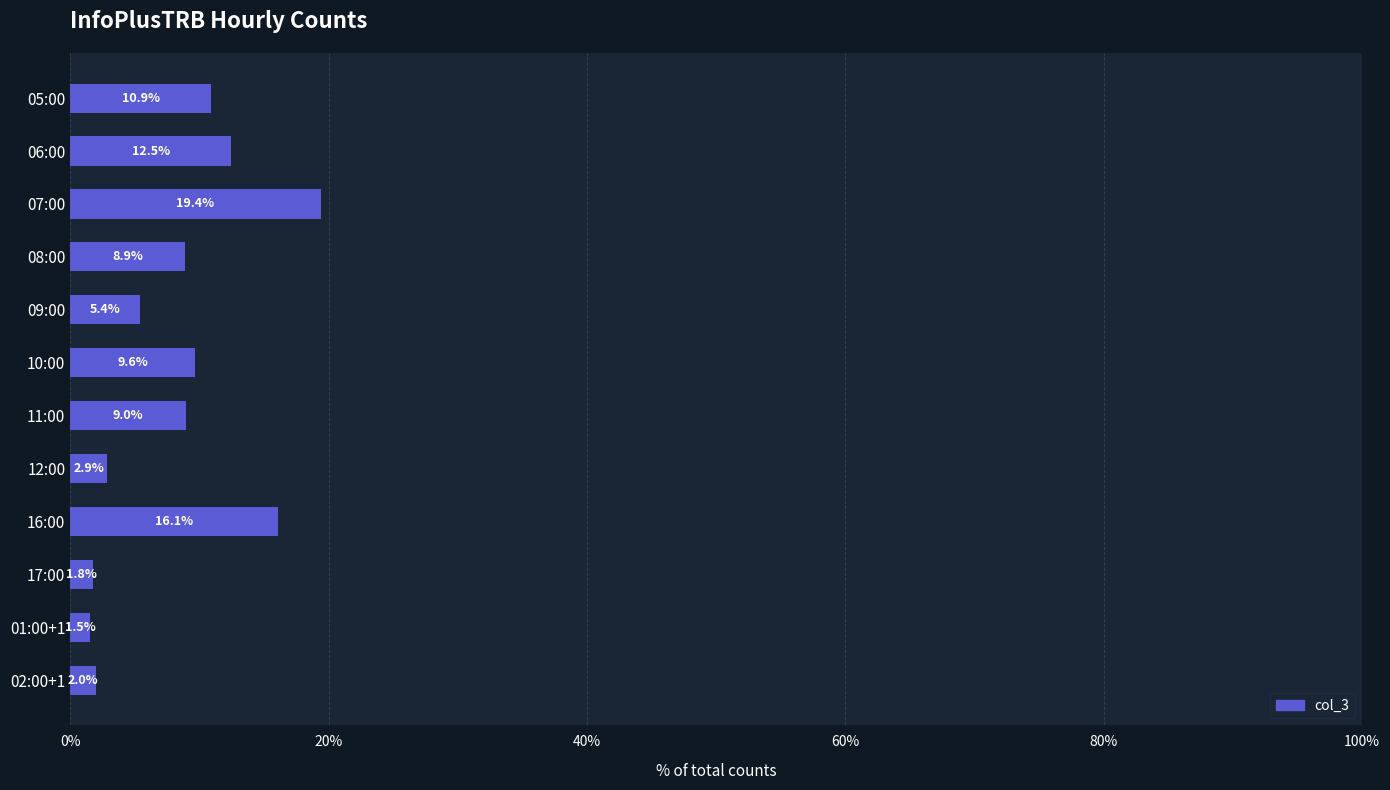

What is the value of the 11th bar from the top?

1.5